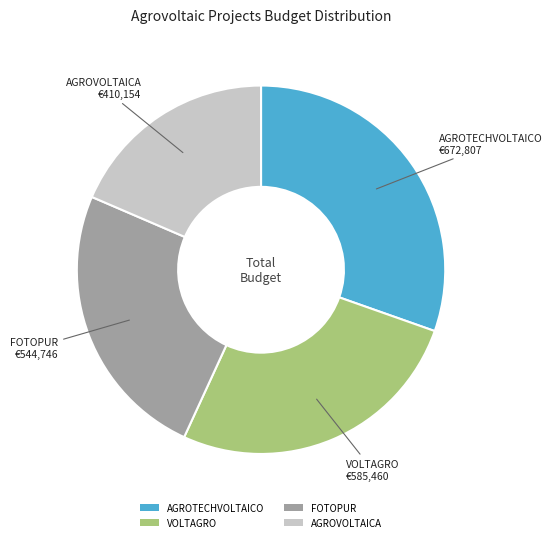

Does any single category account for the majority?

No